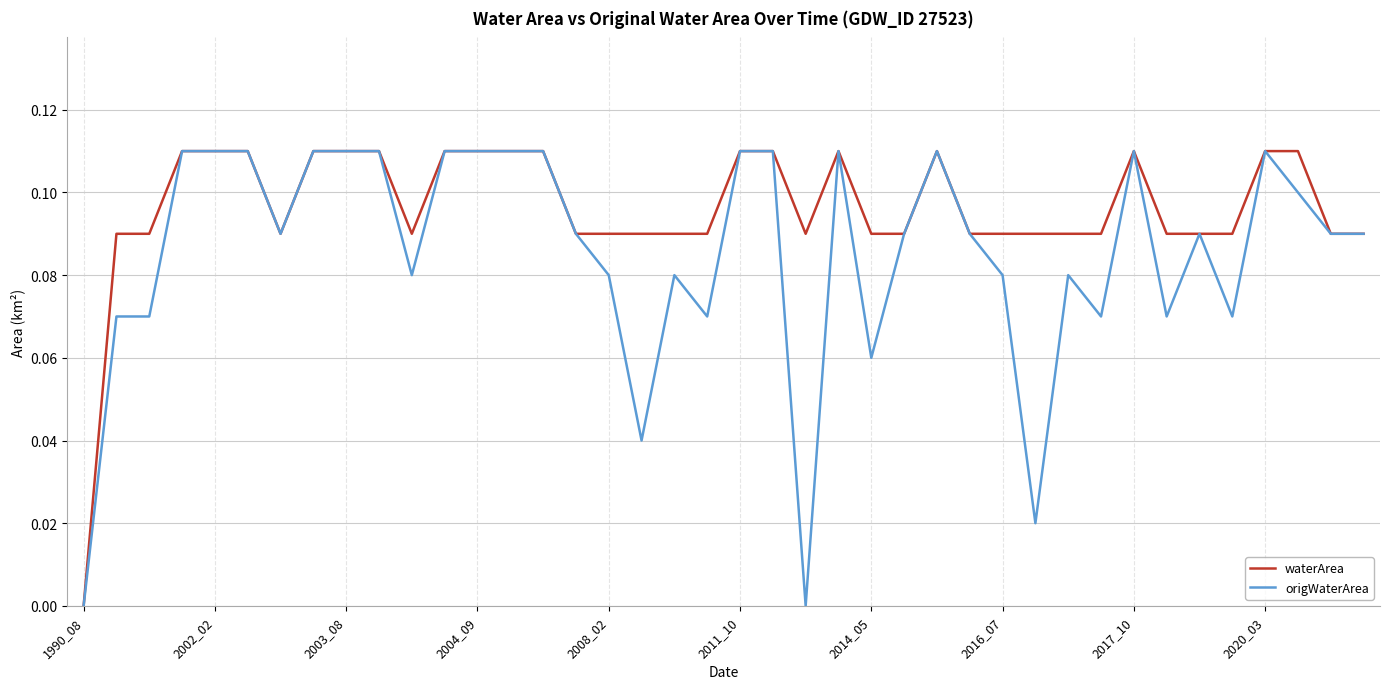

Count the origWaterArea values in the range 0 to 1.

40